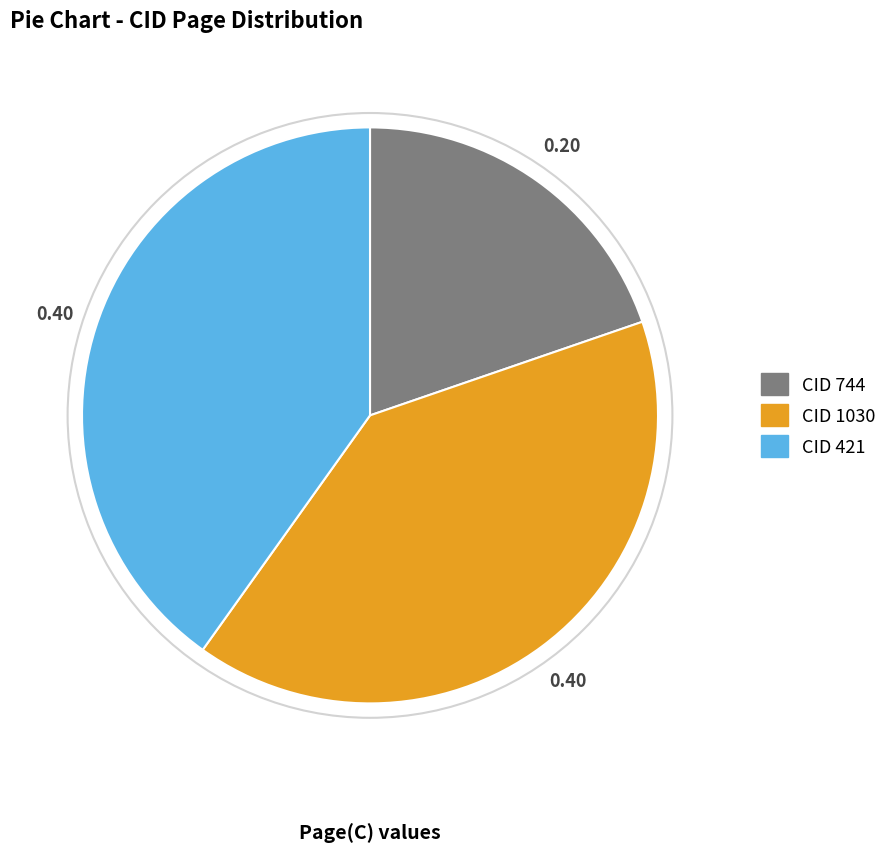

Is there a majority slice in this chart?

No